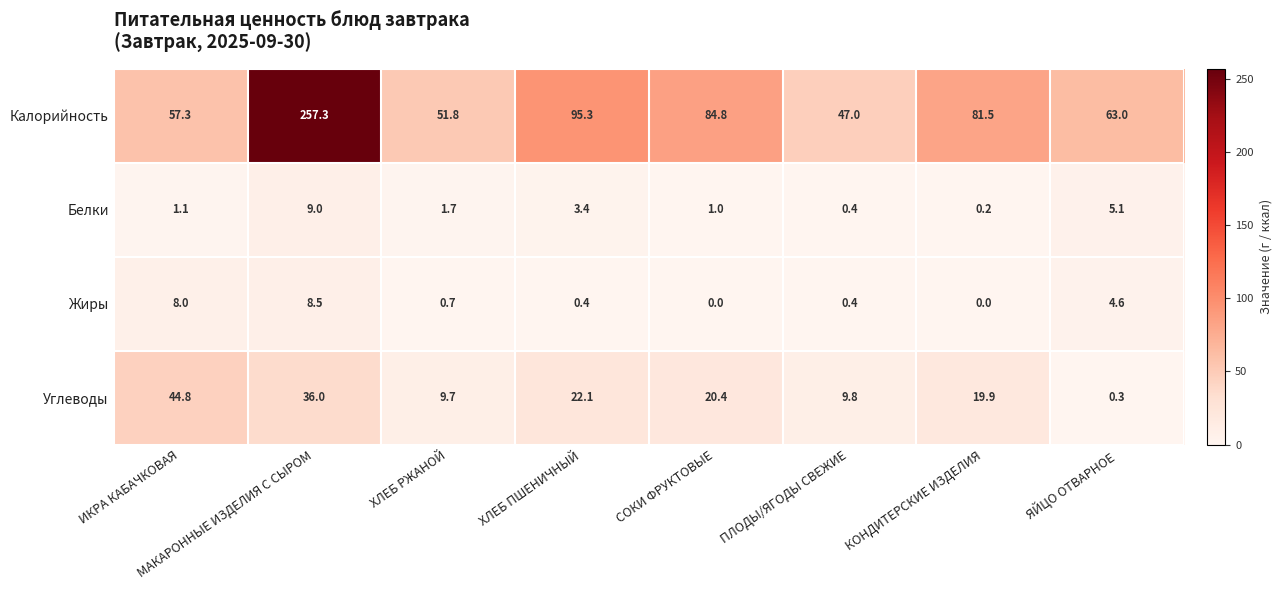

How many data points in Углеводы are above 20?

4